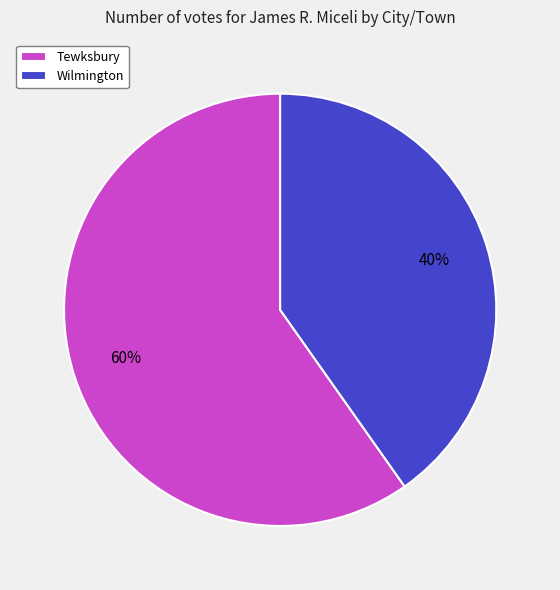

What is the ratio of the value at Tewksbury to the value at Wilmington?

1.5